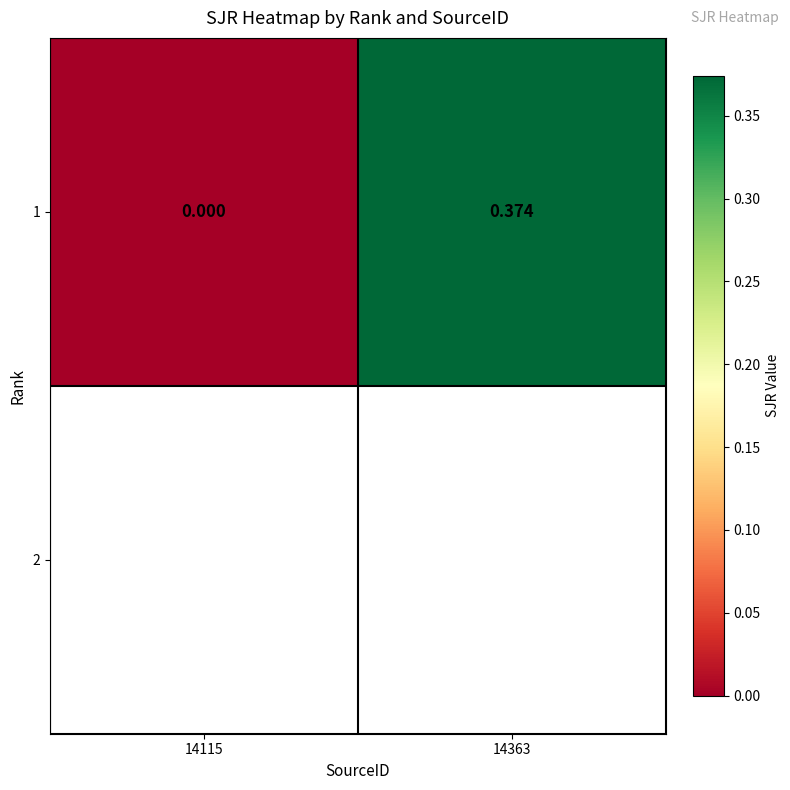

What is the sum of all values?

0.4